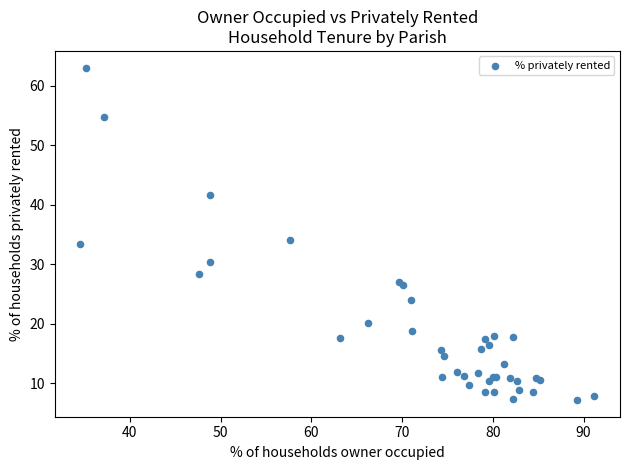

What Y value in the scatter plot is closest to 35?

34.1